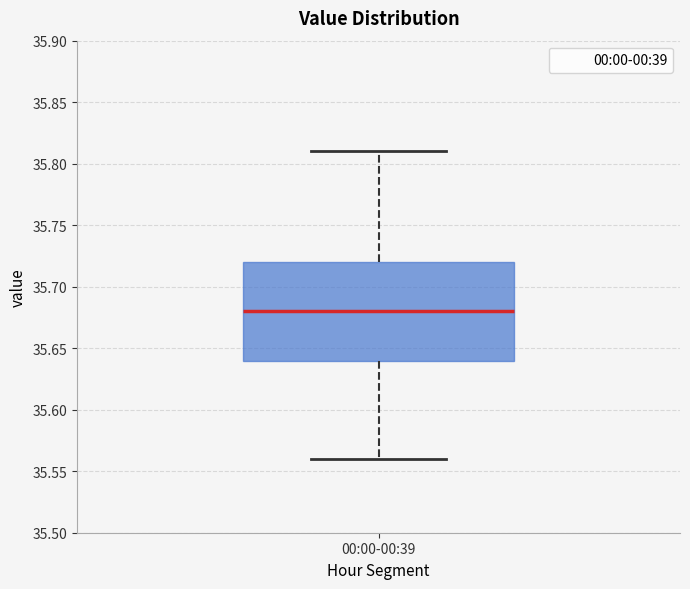

Read this box plot against the y-axis: the position of the median line, the range covered by the box, and the ends of both whiskers. The values are not printed on the chart, so give them approximately, as read against the axis.

median 35.68, box 35.64 to 35.72, whiskers 35.56 to 35.81